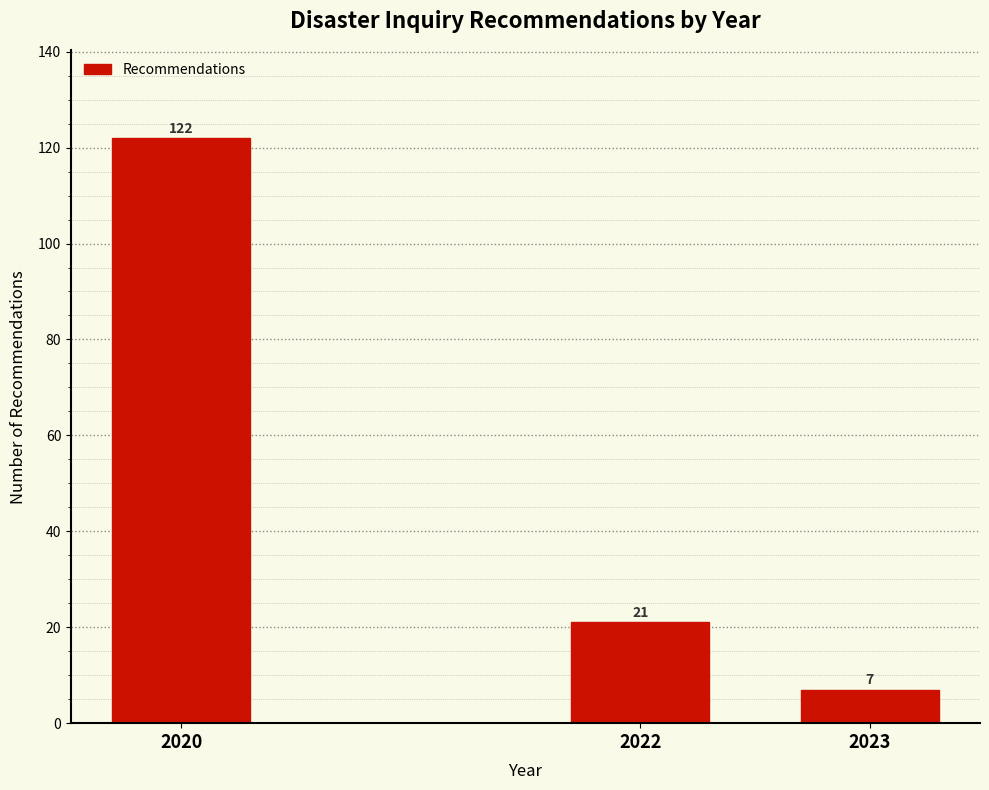

Reading left to right, list all the values displayed in this chart.

122	21	7